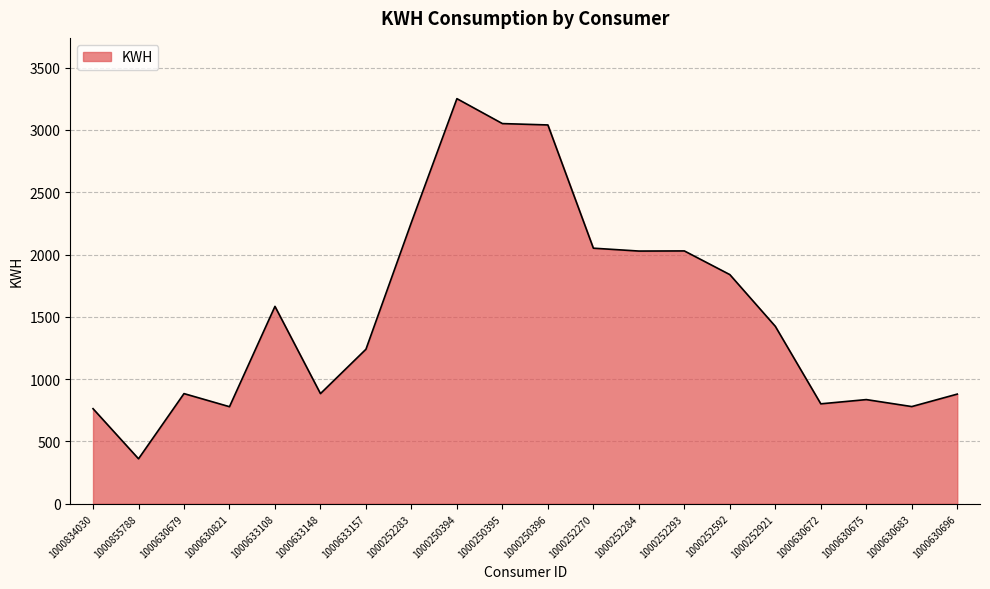

What is the change in value from 1000834030 to 1000250396?

+2277.0